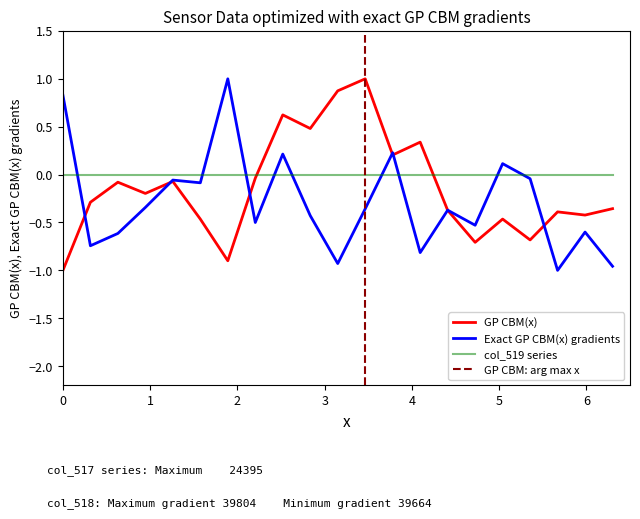

True or false: col_519 series and GP CBM(x) intersect in this chart.

True